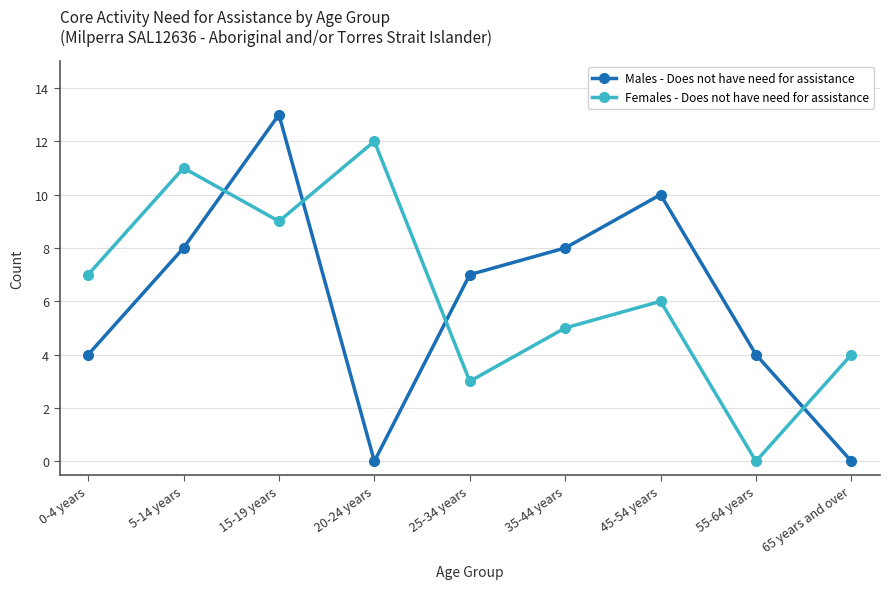

What is the difference between the maximum and second lowest values in the Males - Does not have need for assistance series?

13